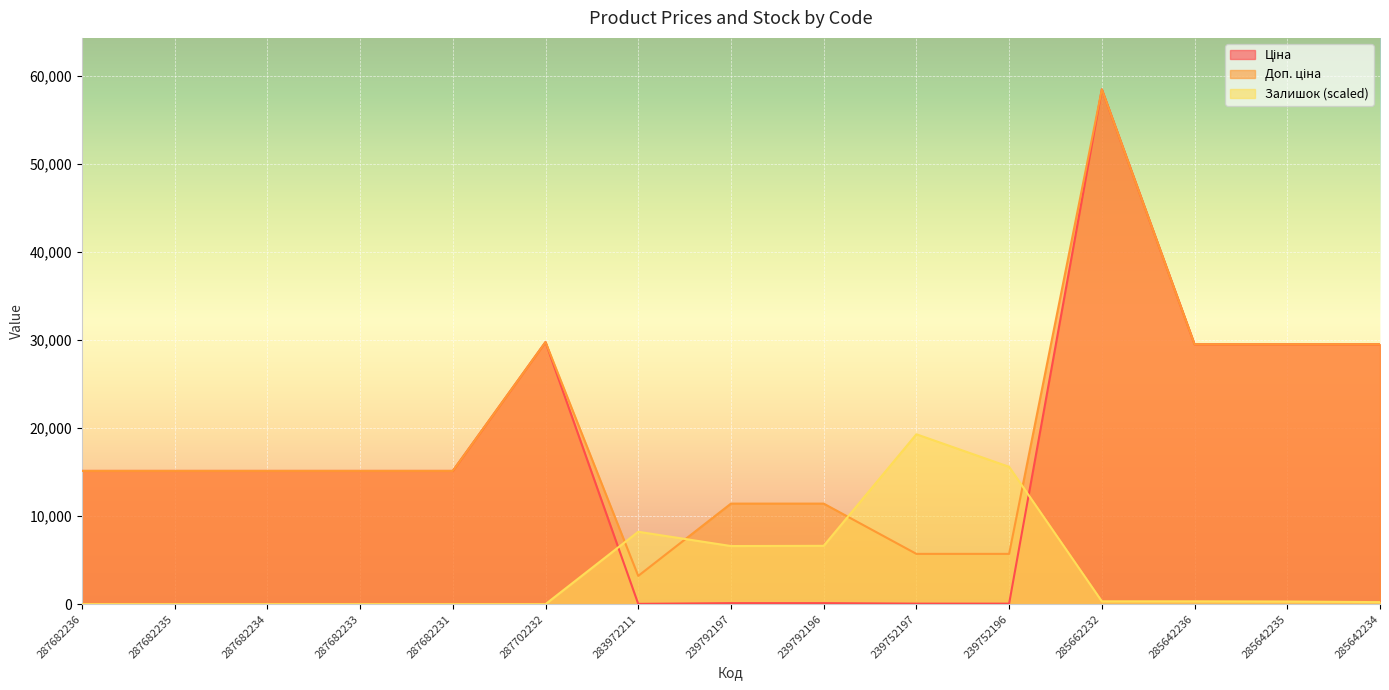

What is the difference between the maximum and minimum values in the Доп. ціна series?

55221.5